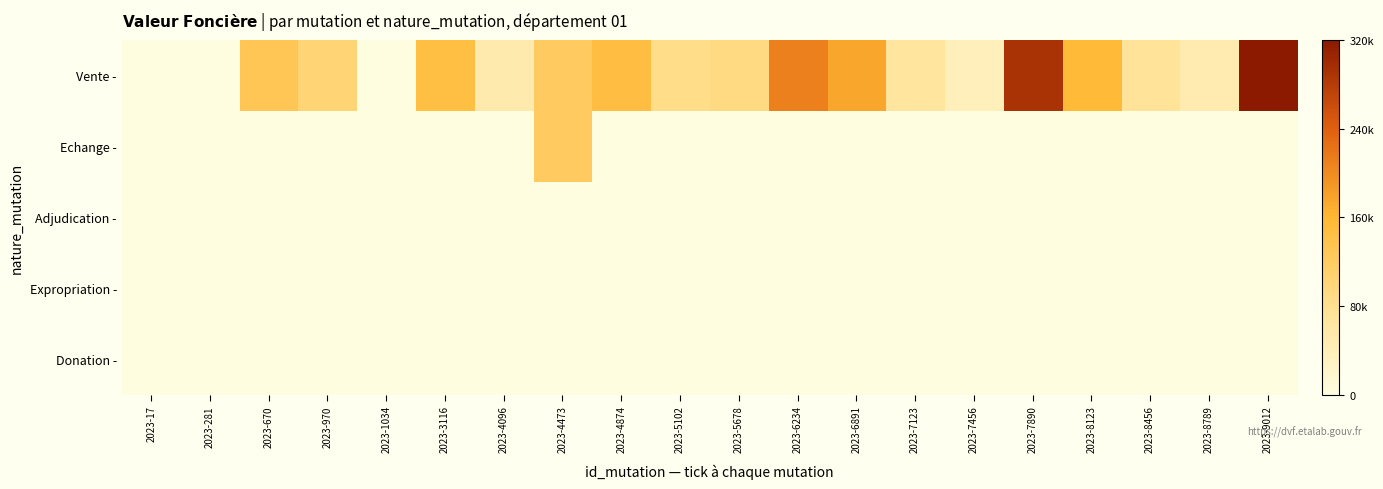

Reading right to left, transcribe all the data shown in this chart.

Vente -: 2023-9012=320000	2023-8789=48000	2023-8456=72000	2023-8123=155000	2023-7890=290000	2023-7456=38000	2023-7123=65000	2023-6891=175000	2023-6234=210000	2023-5678=92000	2023-5102=85000	2023-4874=147000	2023-4473=120000	2023-4096=50000	2023-3116=145000	2023-1034=800	2023-970=103000	2023-670=130000	2023-281=1	2023-17=100
Echange -: 2023-9012=0	2023-8789=0	2023-8456=0	2023-8123=0	2023-7890=0	2023-7456=0	2023-7123=0	2023-6891=0	2023-6234=0	2023-5678=0	2023-5102=0	2023-4874=0	2023-4473=120000	2023-4096=0	2023-3116=0	2023-1034=0	2023-970=0	2023-670=0	2023-281=0	2023-17=0
Adjudication -: 2023-9012=0	2023-8789=0	2023-8456=0	2023-8123=0	2023-7890=0	2023-7456=0	2023-7123=0	2023-6891=0	2023-6234=0	2023-5678=0	2023-5102=0	2023-4874=0	2023-4473=0	2023-4096=0	2023-3116=0	2023-1034=0	2023-970=0	2023-670=0	2023-281=0	2023-17=0
Expropriation -: 2023-9012=0	2023-8789=0	2023-8456=0	2023-8123=0	2023-7890=0	2023-7456=0	2023-7123=0	2023-6891=0	2023-6234=0	2023-5678=0	2023-5102=0	2023-4874=0	2023-4473=0	2023-4096=0	2023-3116=0	2023-1034=0	2023-970=0	2023-670=0	2023-281=0	2023-17=0
Donation -: 2023-9012=0	2023-8789=0	2023-8456=0	2023-8123=0	2023-7890=0	2023-7456=0	2023-7123=0	2023-6891=0	2023-6234=0	2023-5678=0	2023-5102=0	2023-4874=0	2023-4473=0	2023-4096=0	2023-3116=0	2023-1034=0	2023-970=0	2023-670=0	2023-281=0	2023-17=0